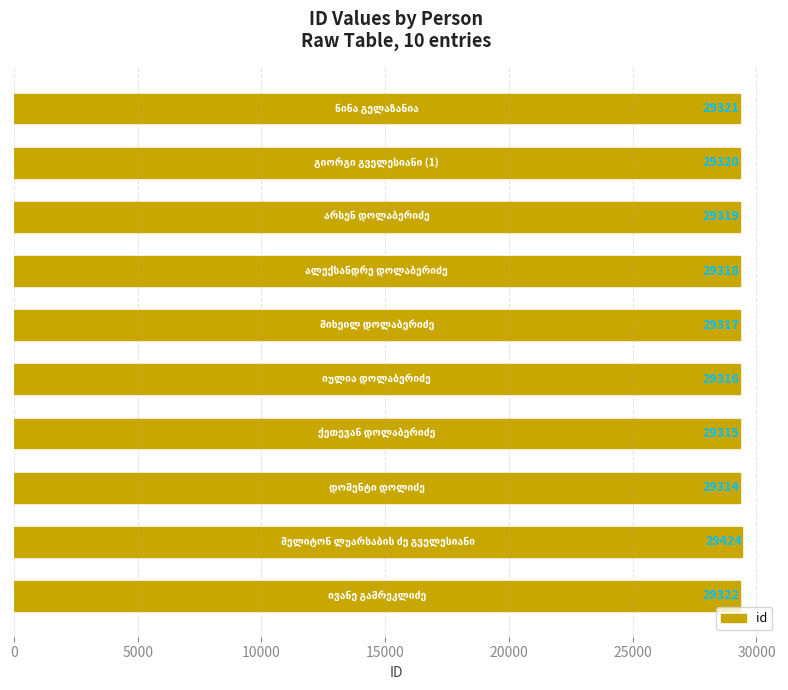

What is the value of the 5th bar from the top?

29317